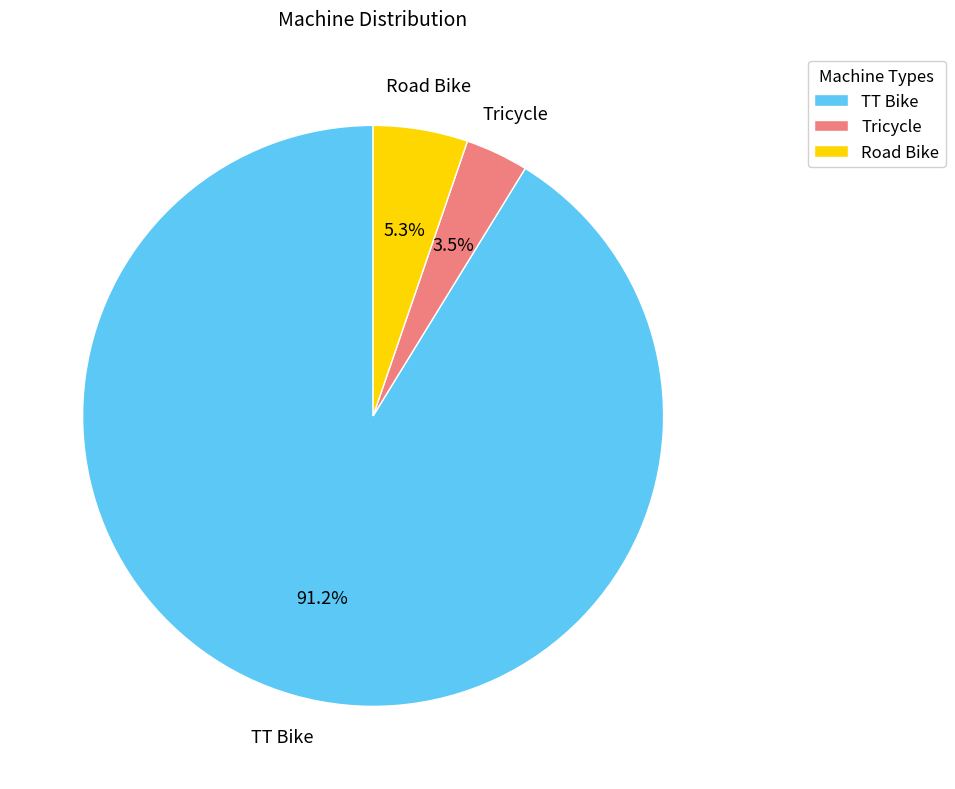

Is the sum of Road Bike and Tricycle greater than half?

No